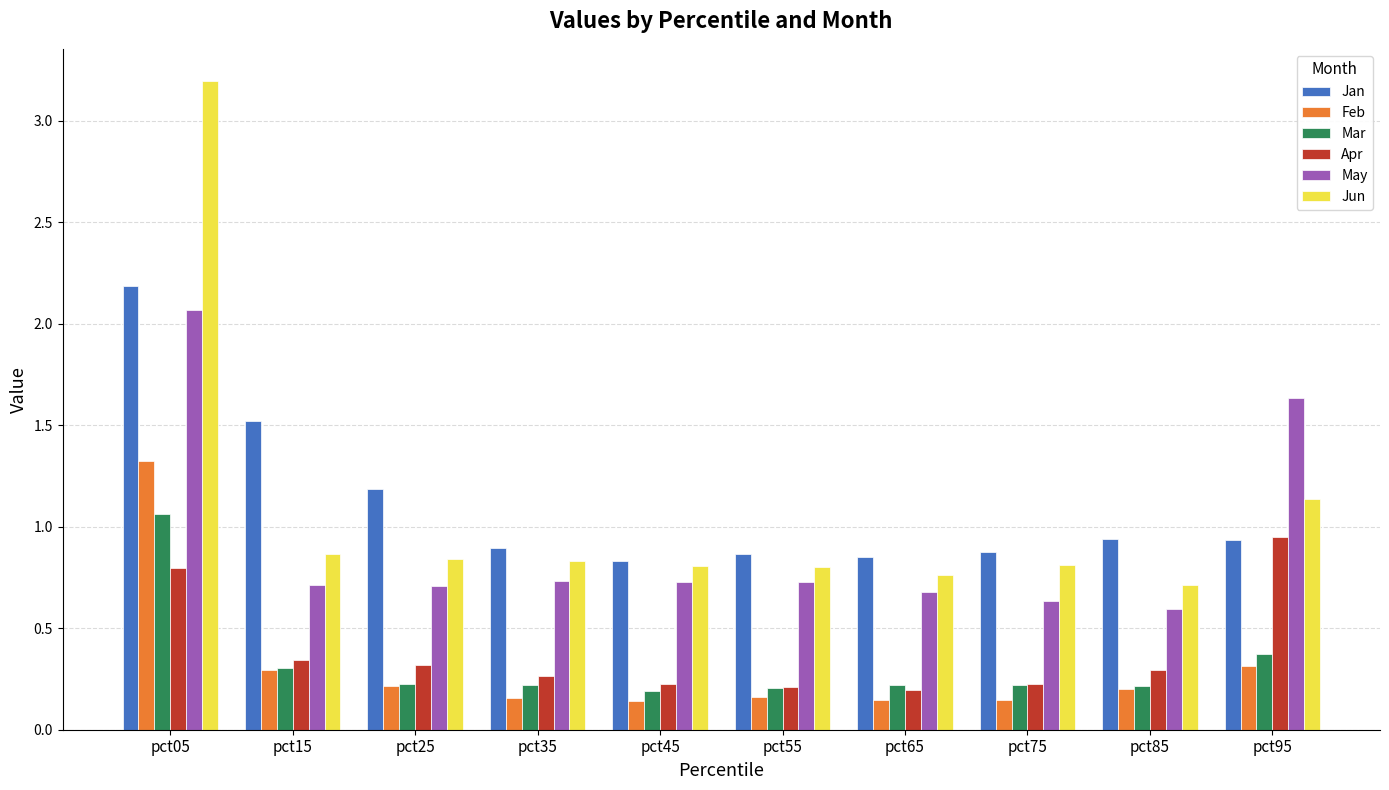

What is the spread (max minus min) of values at pct15?

1.2